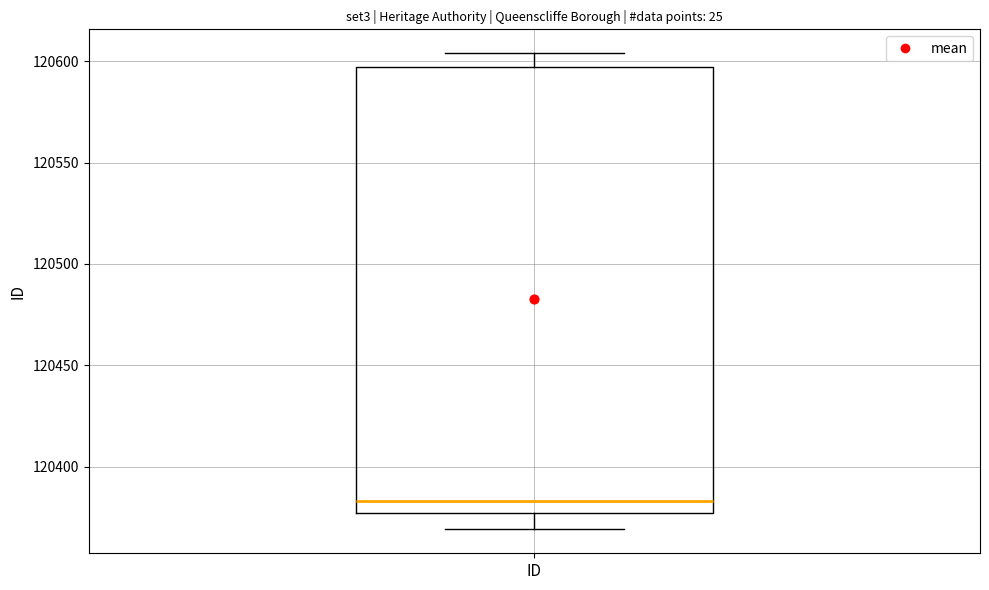

Transcribe this box plot: give where the median line is, the range the box spans, and where the two whiskers end, as read against the y-axis. The values are not printed on the chart, so give them approximately, as read against the axis.

median 120385, box 120375 to 120595, whiskers 120370 to 120605